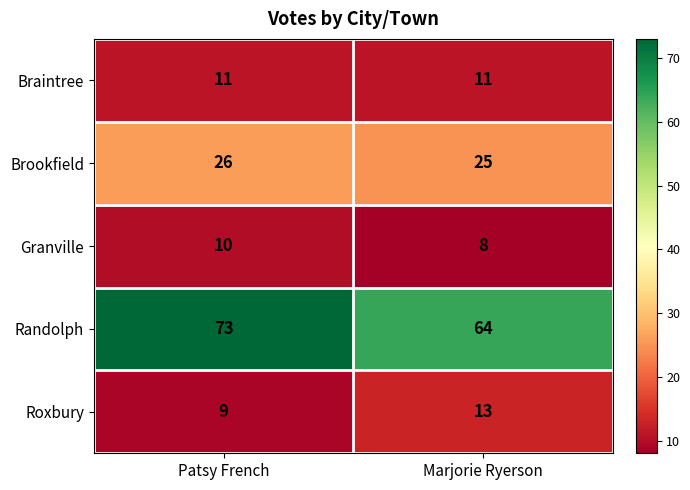

What is the total value across all series at Patsy French?

129